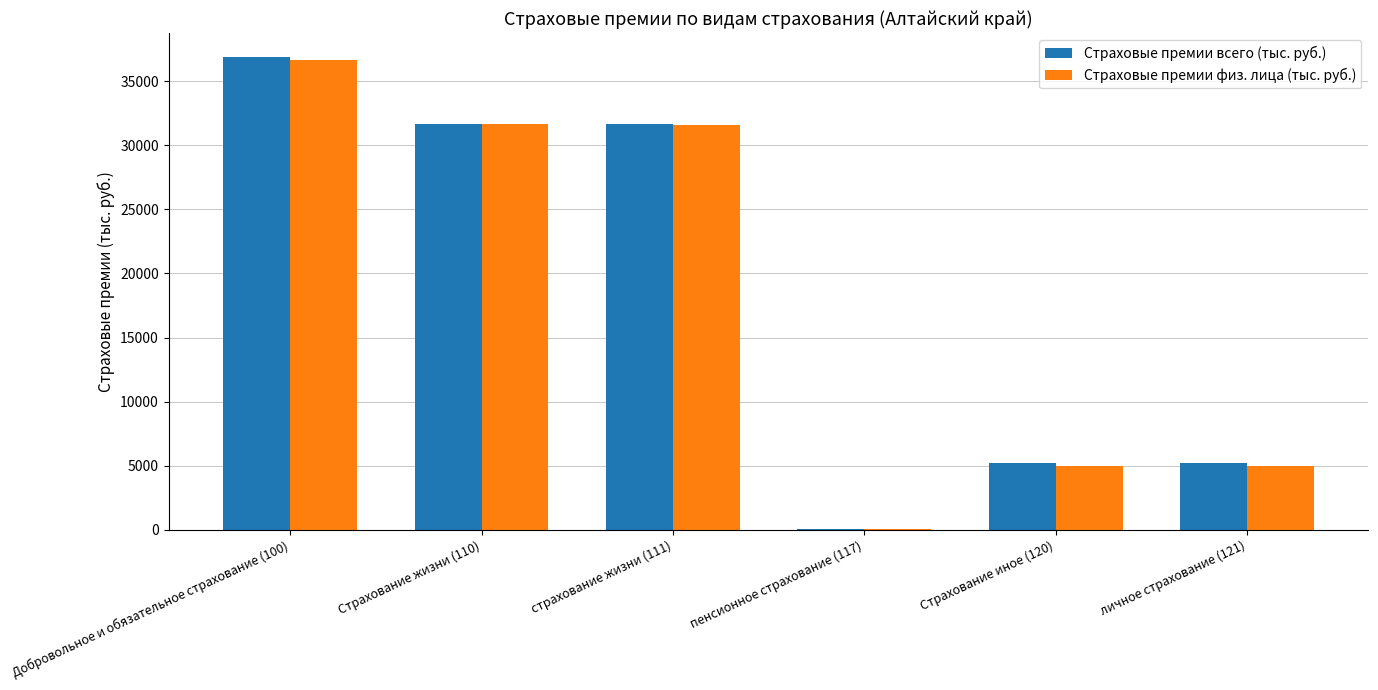

Which series has the widest spread of values?

Страховые премии всего (тыс. руб.)